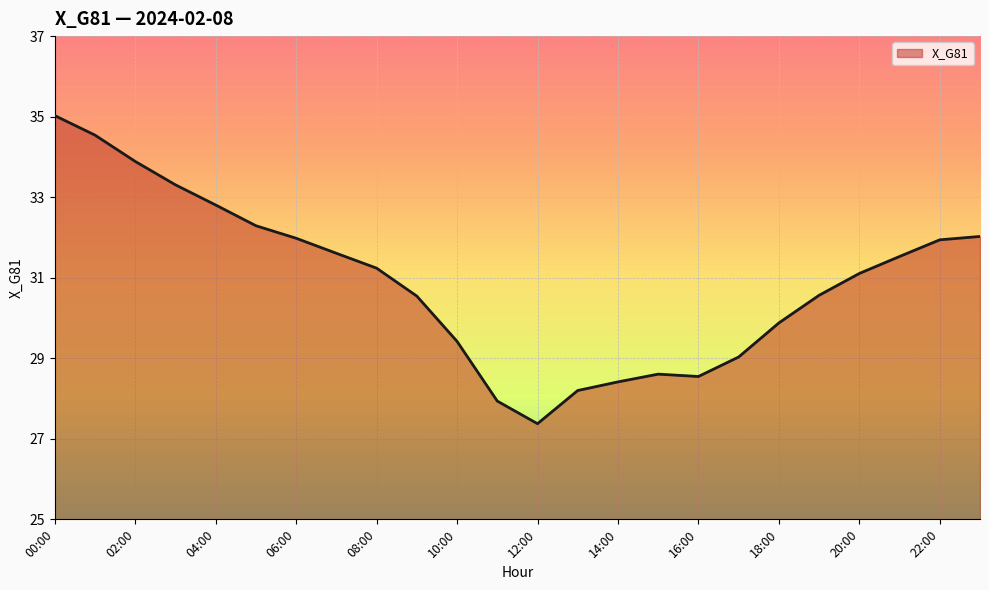

What is the difference between the second highest and second lowest values?

6.6